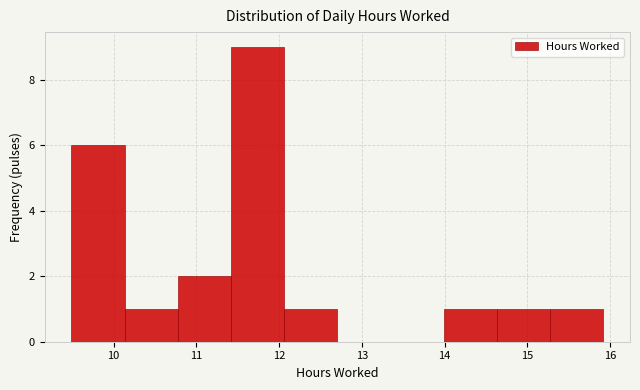

Reading left to right, list every bar in this chart as the range it spans on the x-axis followed by its height. Neither the bar edges nor the heights are printed on the chart, so give them approximately, as read against the axes.

9.5 to 10.1: 6
10.1 to 10.8: 1
10.8 to 11.4: 2
11.4 to 12.1: 9
12.1 to 12.7: 1
12.7 to 13.3: 0
13.3 to 14.0: 0
14.0 to 14.6: 1
14.6 to 15.3: 1
15.3 to 15.9: 1